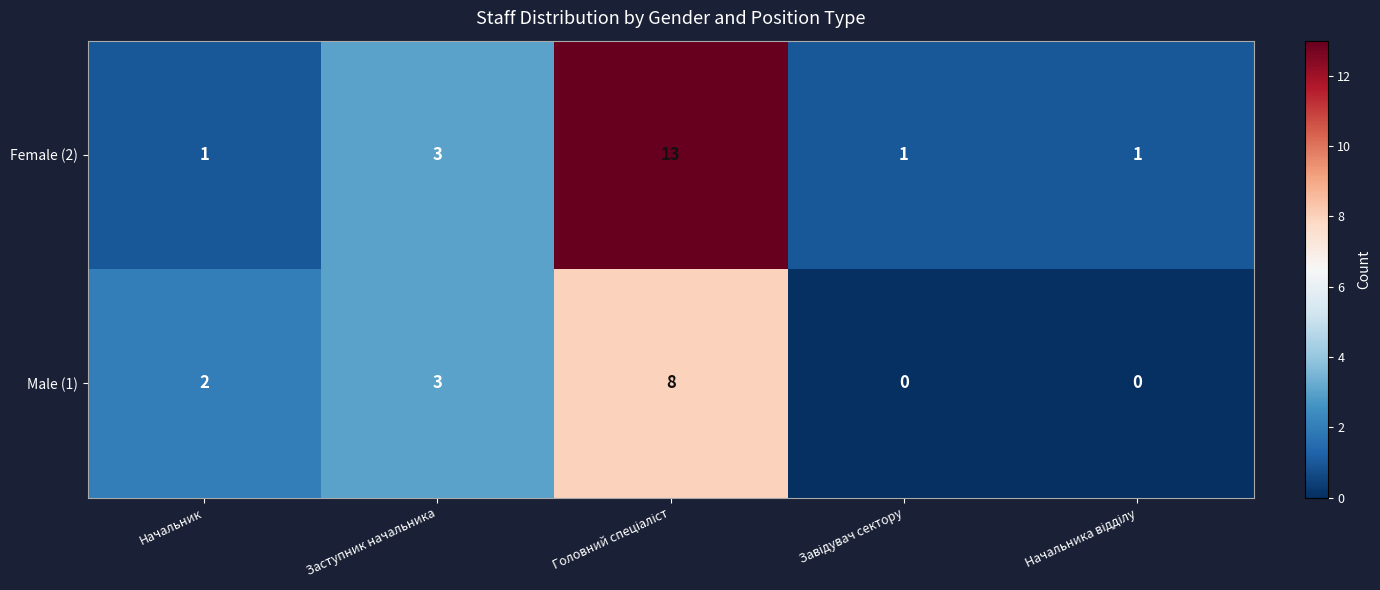

Which series has the largest total across all categories?

Female (2)